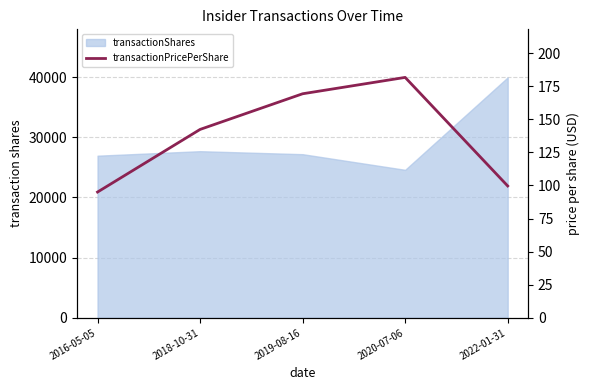

How many values are below 142?

2